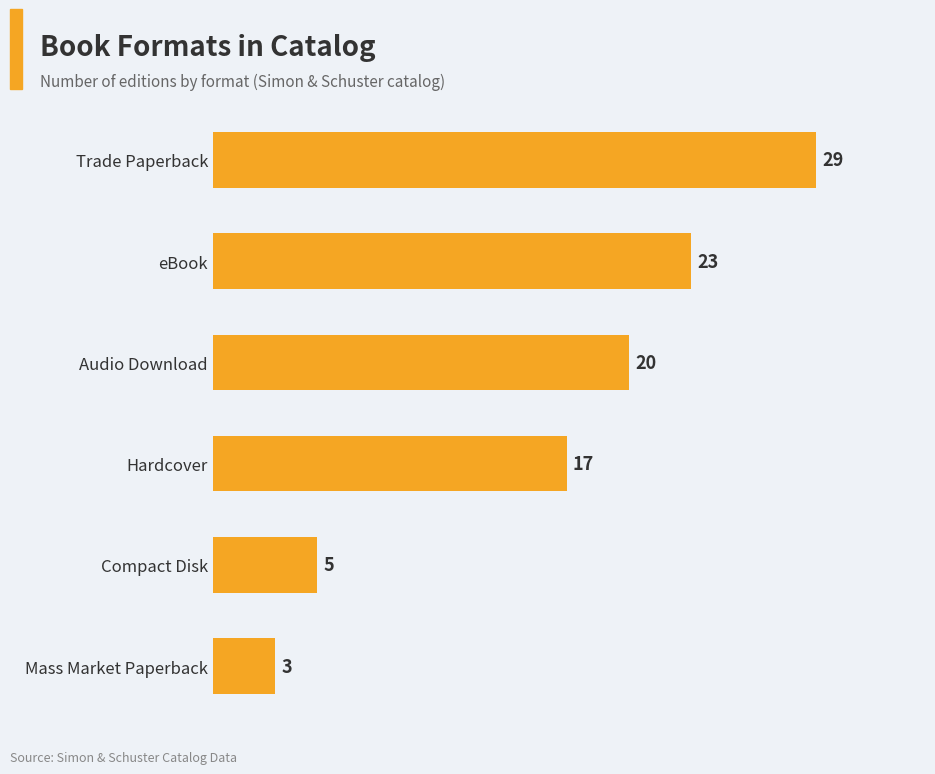

Is it true that the value at Audio Download is 20?

True